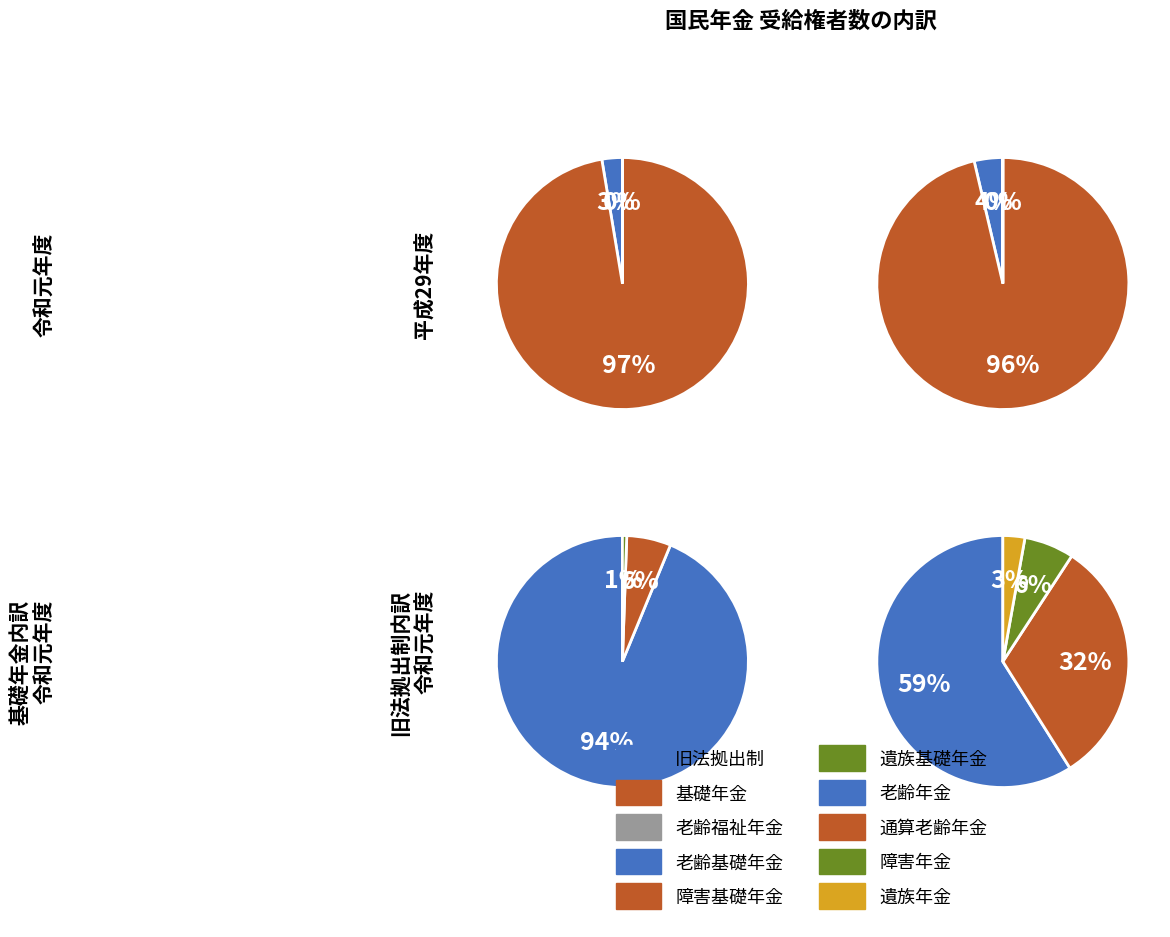

What is the largest slice in the pie chart?

基礎年金